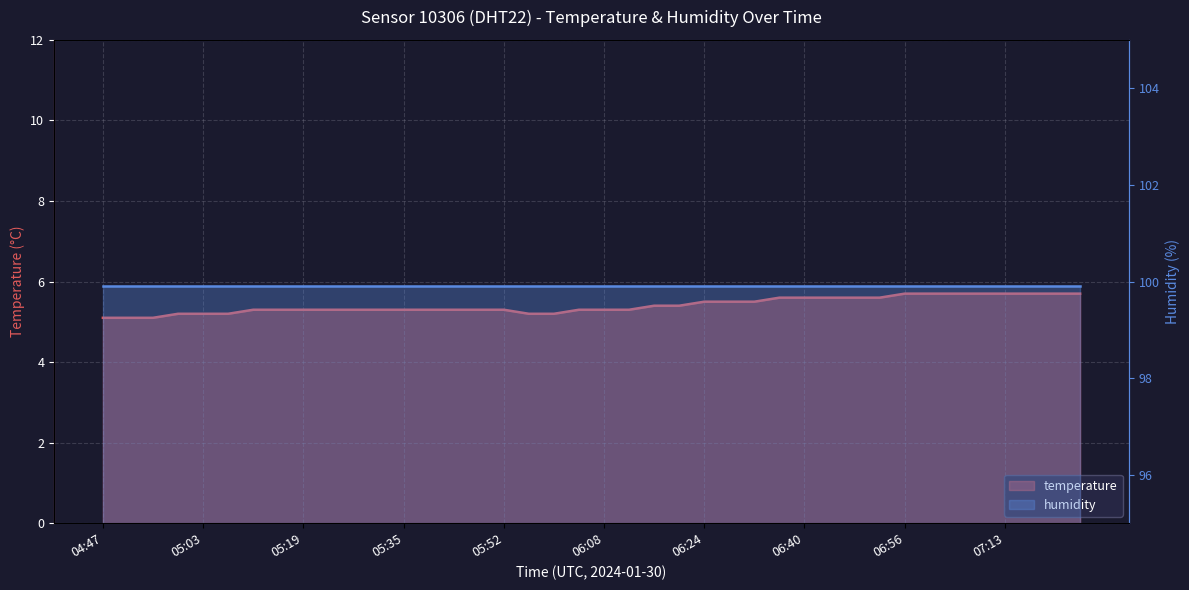

True or false: the data has more than 0 interior local peaks.

False